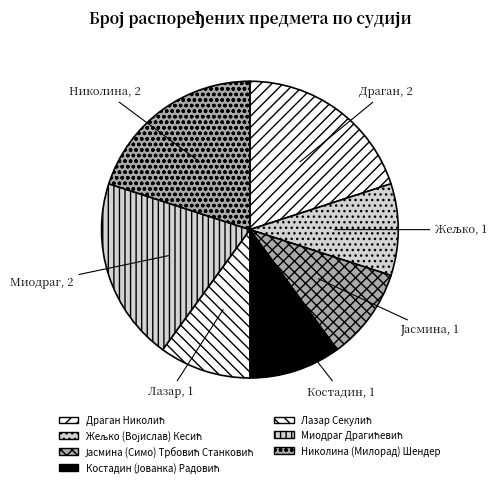

The Николина (Милорад) Шендер slice represents 32% of the pie. True or false?

False